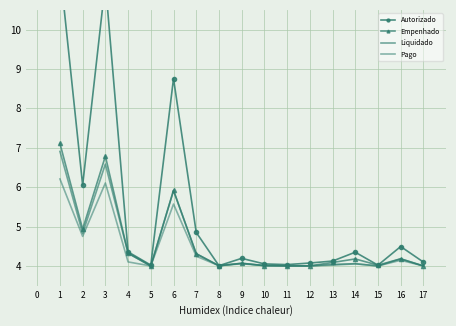

Is it true that Pago equals 2.0 at 9?

False